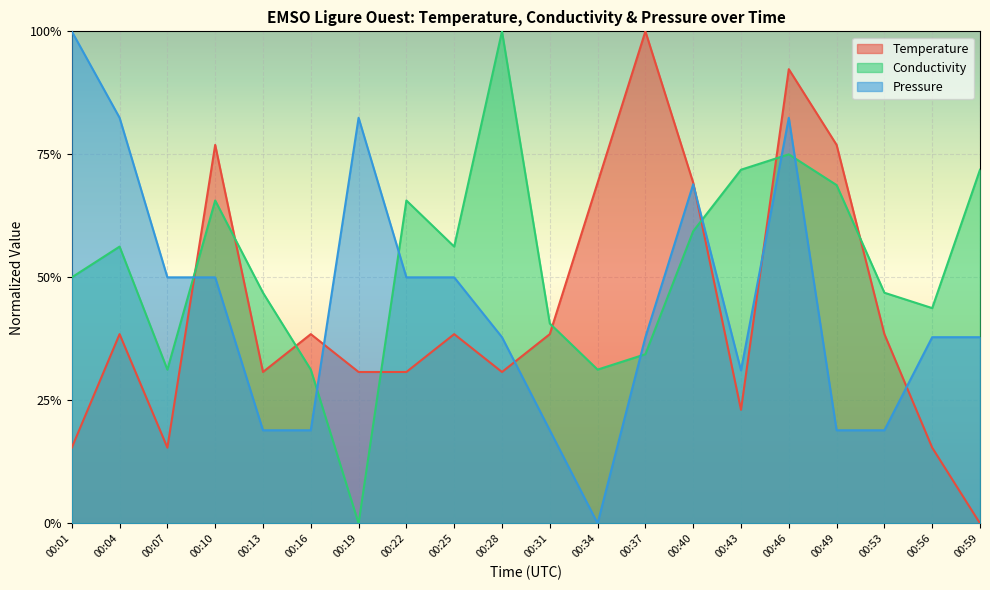

In Pressure, how many points are lower than both neighbors (excluding endpoints)?

2